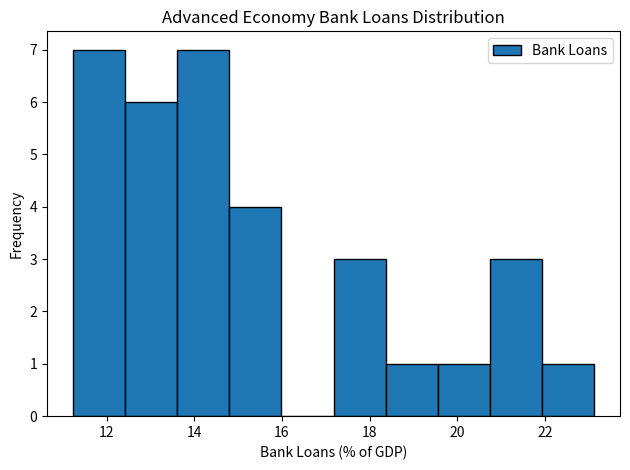

Reading left to right, list every bar in this chart as the range it spans on the x-axis followed by its height. Neither the bar edges nor the heights are printed on the chart, so give them approximately, as read against the axes.

11.2 to 12.4: 7
12.4 to 13.6: 6
13.6 to 14.8: 7
14.8 to 16.0: 4
16.0 to 17.2: 0
17.2 to 18.4: 3
18.4 to 19.6: 1
19.6 to 20.8: 1
20.8 to 22.0: 3
22.0 to 23.2: 1